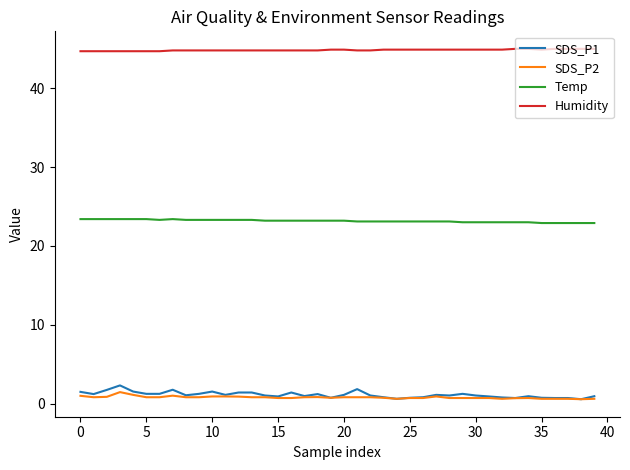

Which series has the largest total across all categories?

Humidity